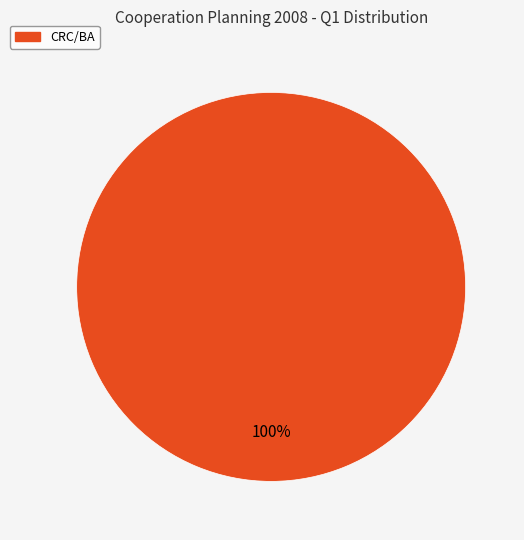

Is there a majority slice in this chart?

Yes